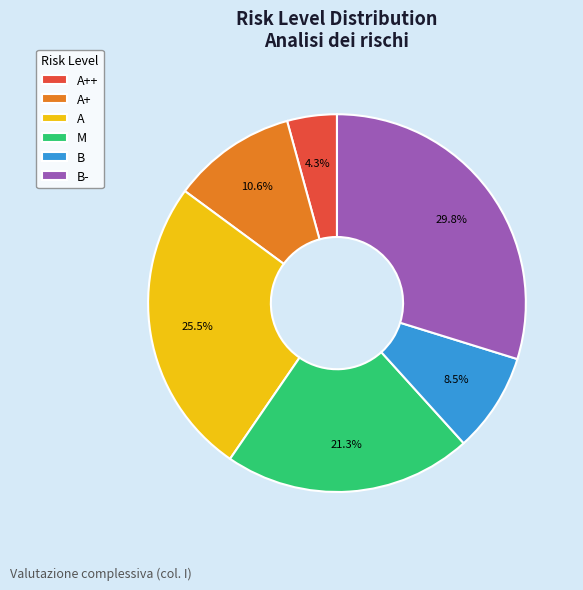

Is the sum of B- and A++ greater than half?

No